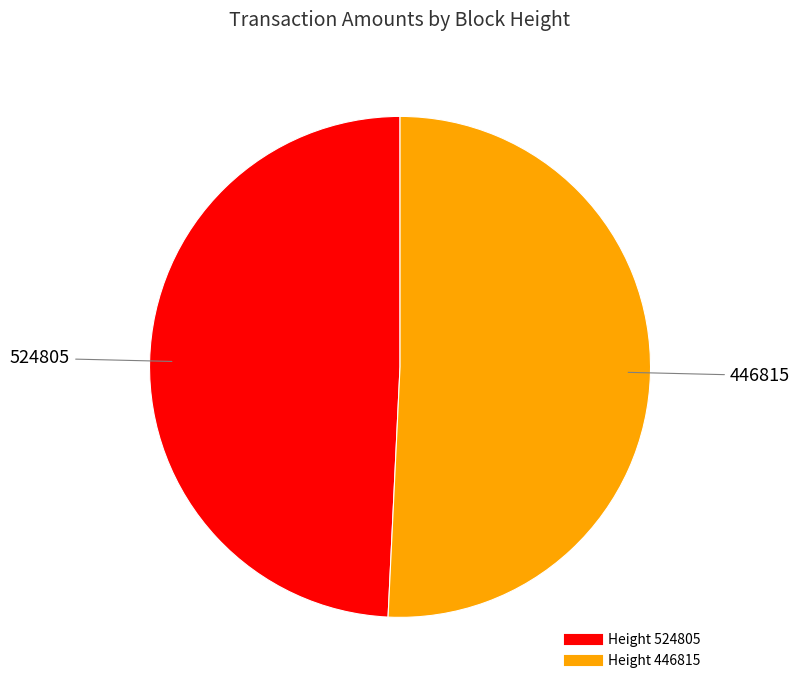

Does any single category account for the majority?

Yes